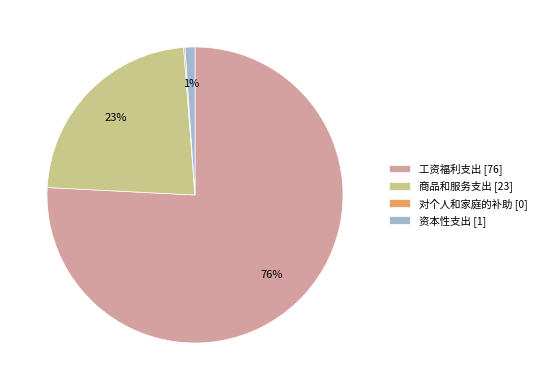

To the nearest percent, what is the average slice percentage?

25%